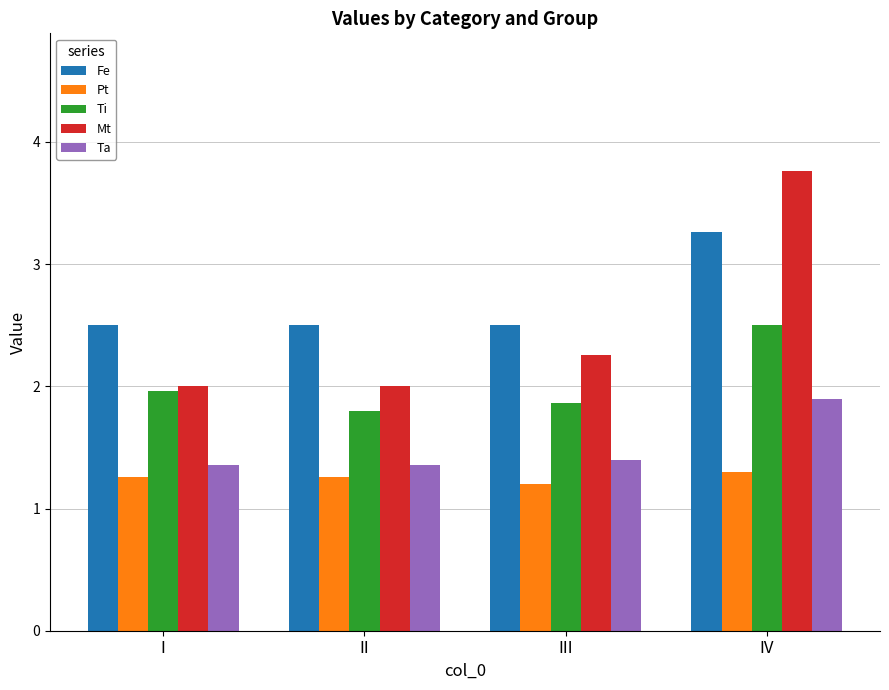

The value of Ta at II is 0.4. True or false?

False